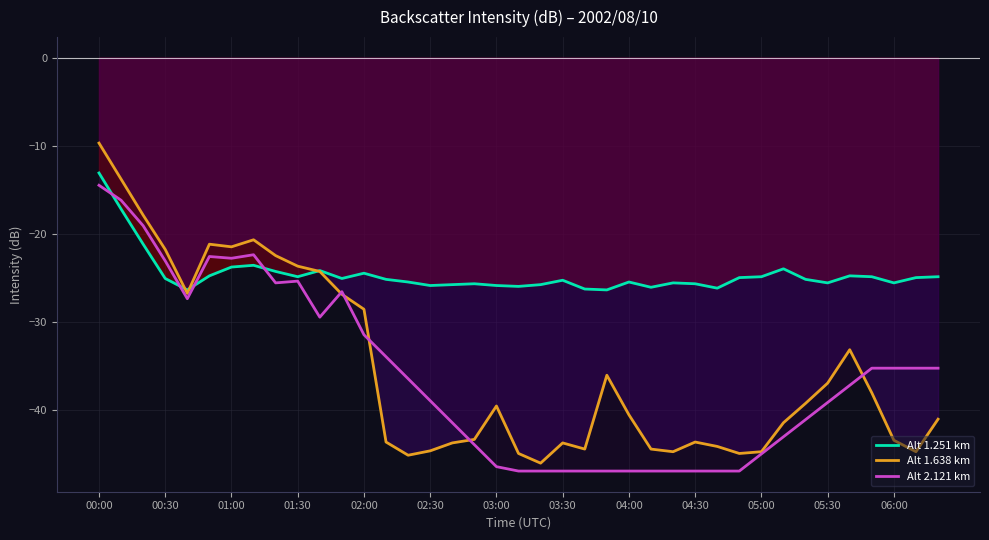

What is the minimum value for Alt 2.121 km?

-47.0